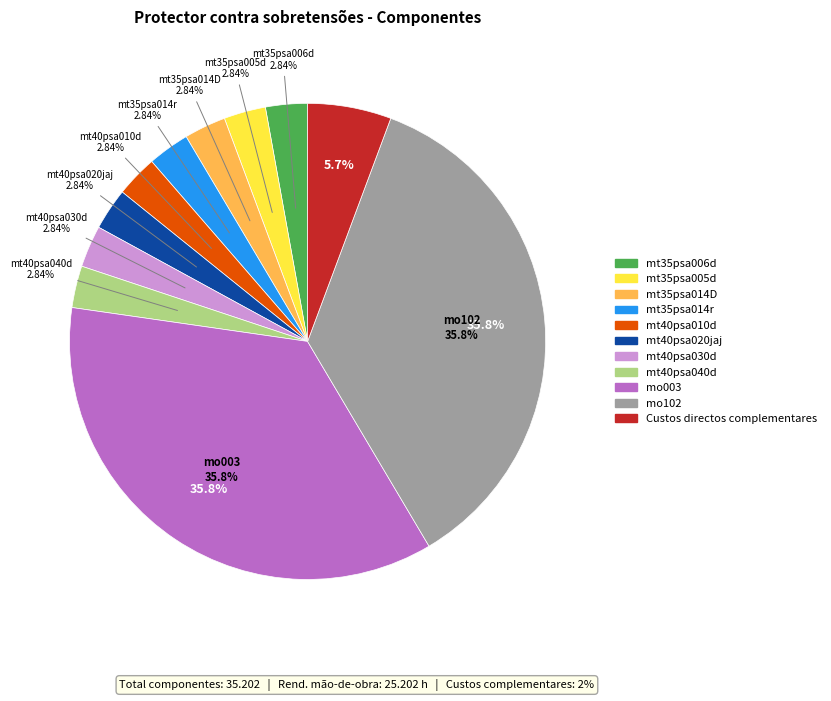

Approximately how many times larger is the value at mo003 compared to mt40psa010d?

12.6